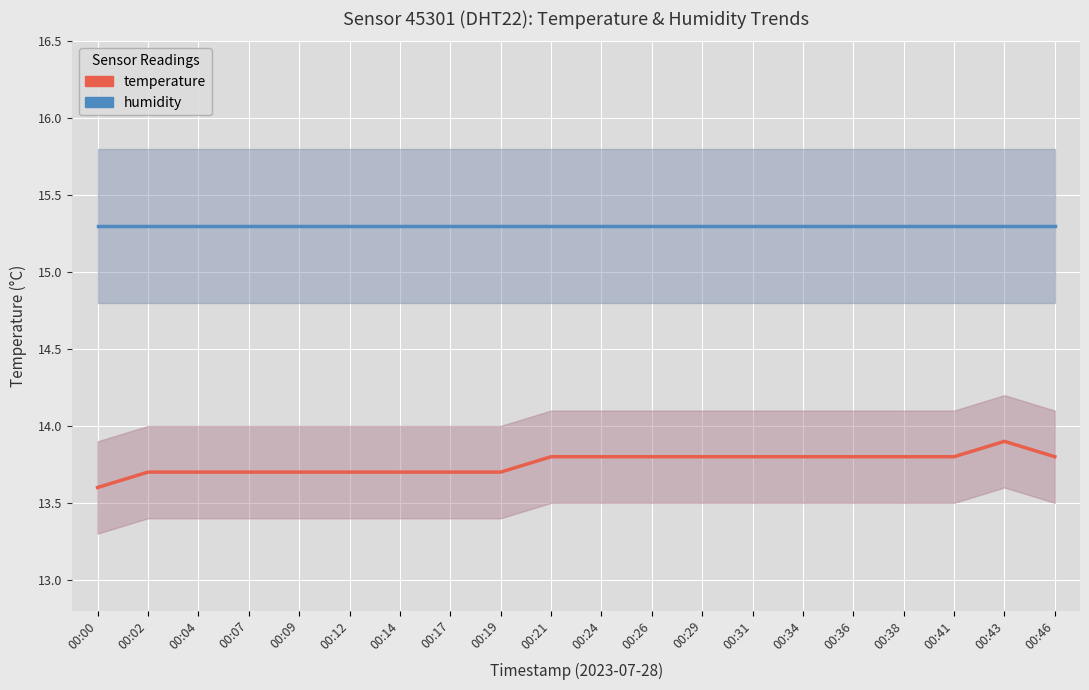

How many data points does each series have?

20